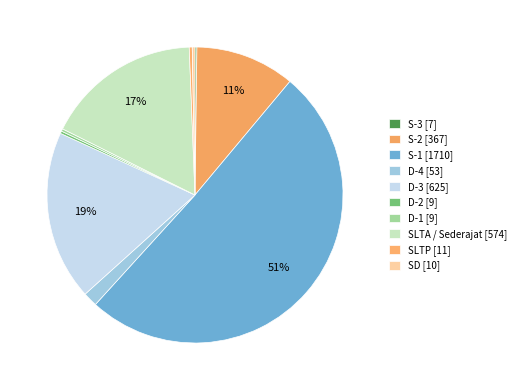

What is the total percentage of S-2 and D-2?

11.1%